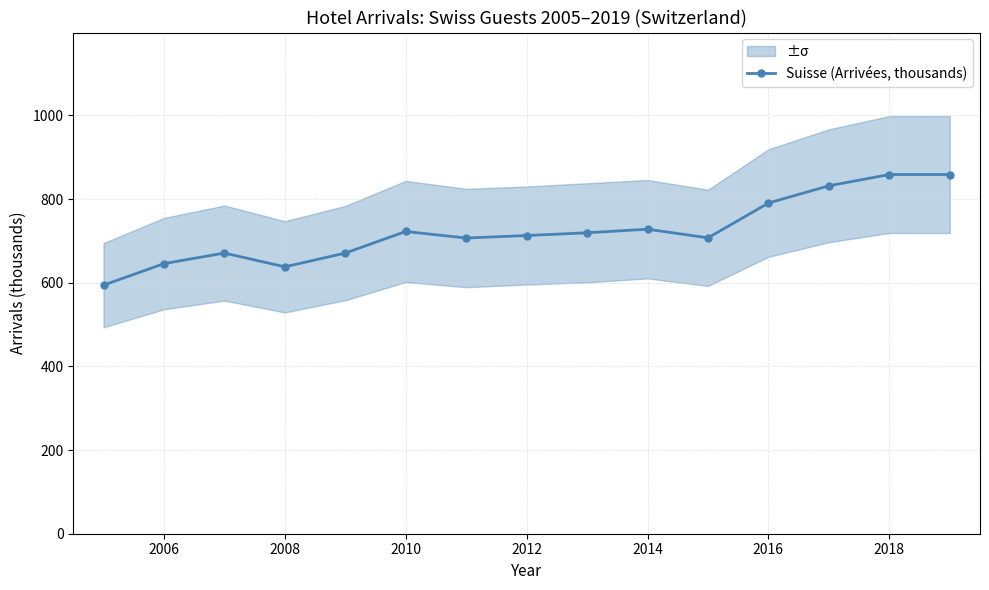

The value of Suisse (Arrivées, thousands) at 2016 is 1223.8. True or false?

False